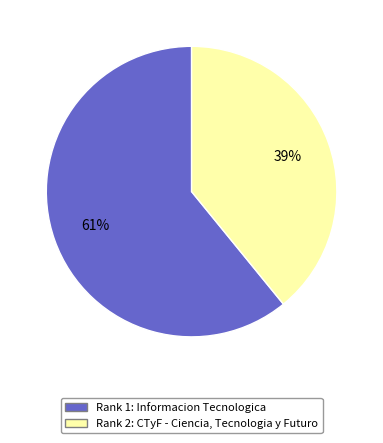

Count the number of slices in the pie.

2